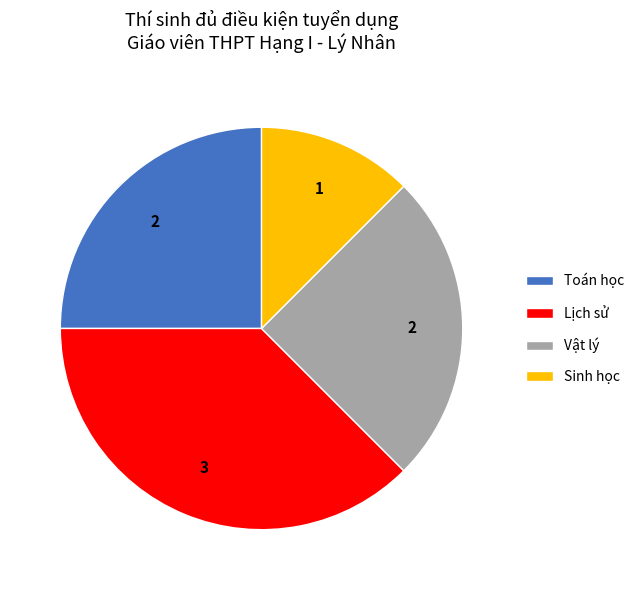

Between Sinh học and Vật lý, which is larger?

Vật lý